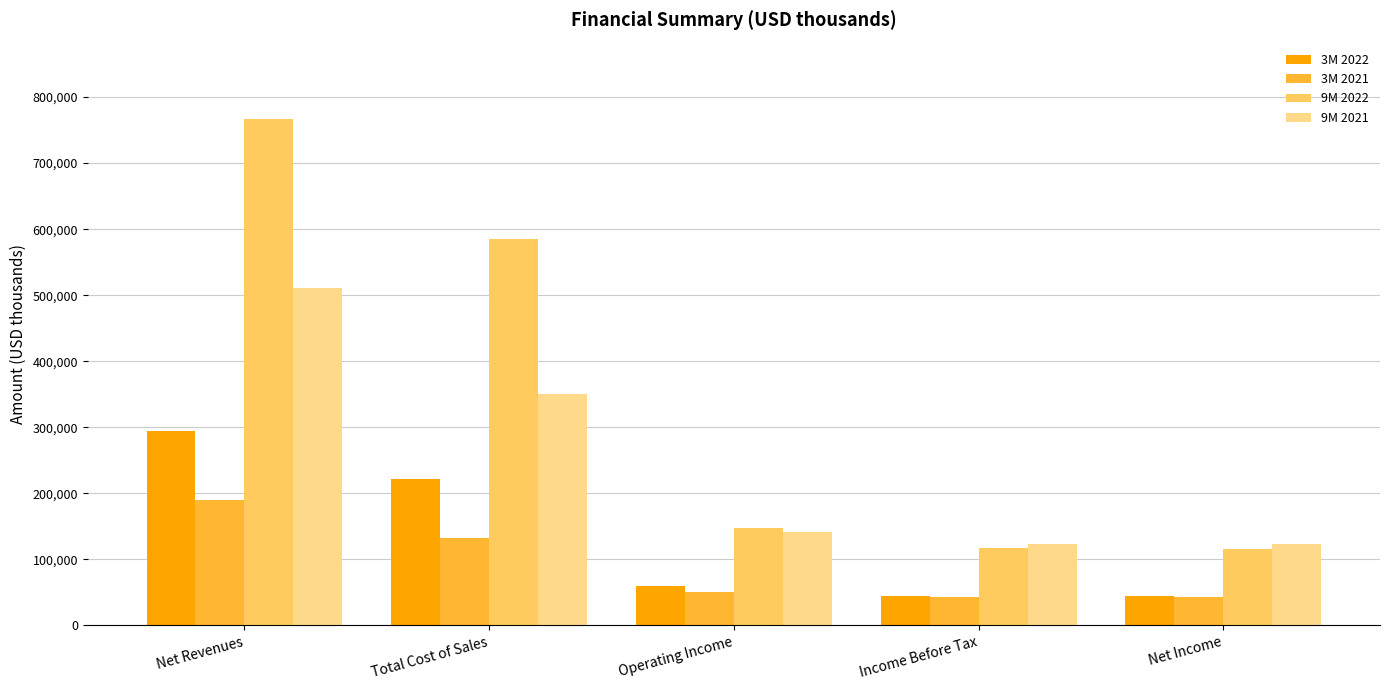

Rank the series by their average value, from highest to lowest.

9M 2022, 9M 2021, 3M 2022, 3M 2021